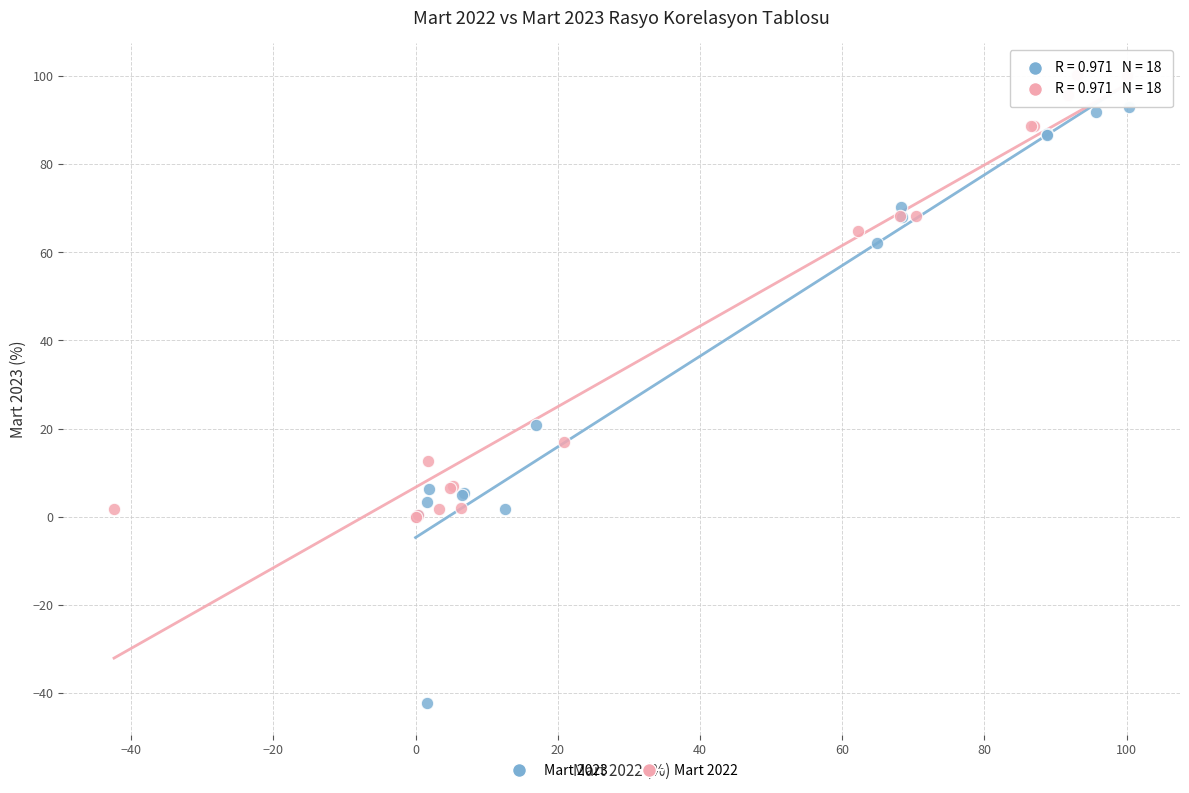

Which series has the widest spread of Y values?

Mart 2023